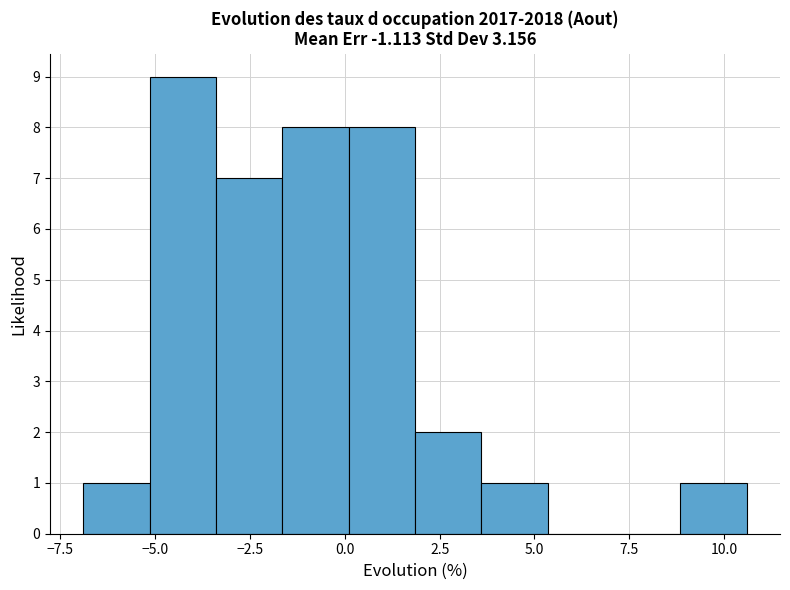

Read against the x-axis, roughly where is the centre of the tallest bar?

-4.5